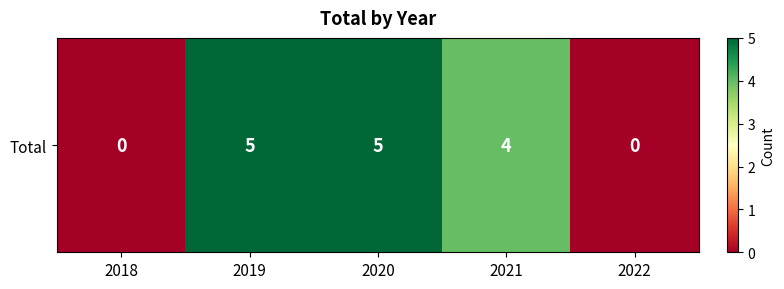

Count the number of categories in the chart.

5